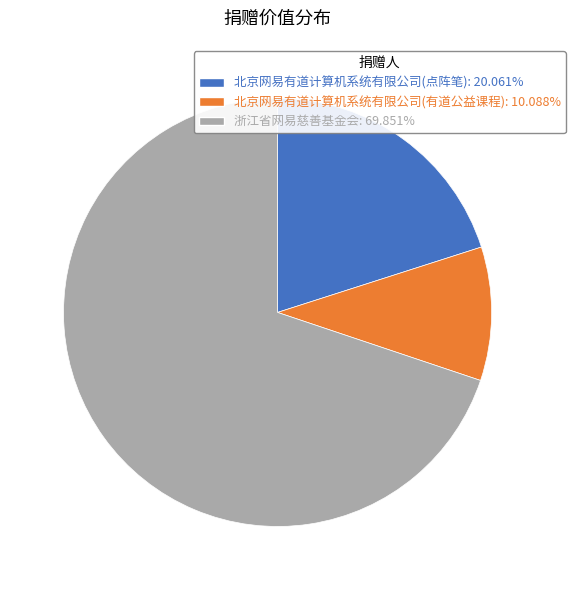

What is the majority slice?

浙江省网易慈善基金会